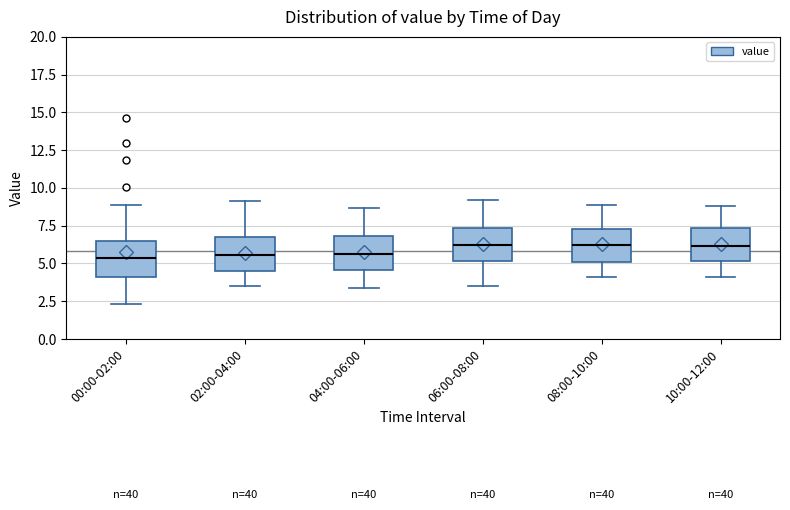

Where is the upper edge of the box for 10:00-12:00 on the y-axis? The values are not printed on the chart, so give them approximately, as read against the axis.

7.5